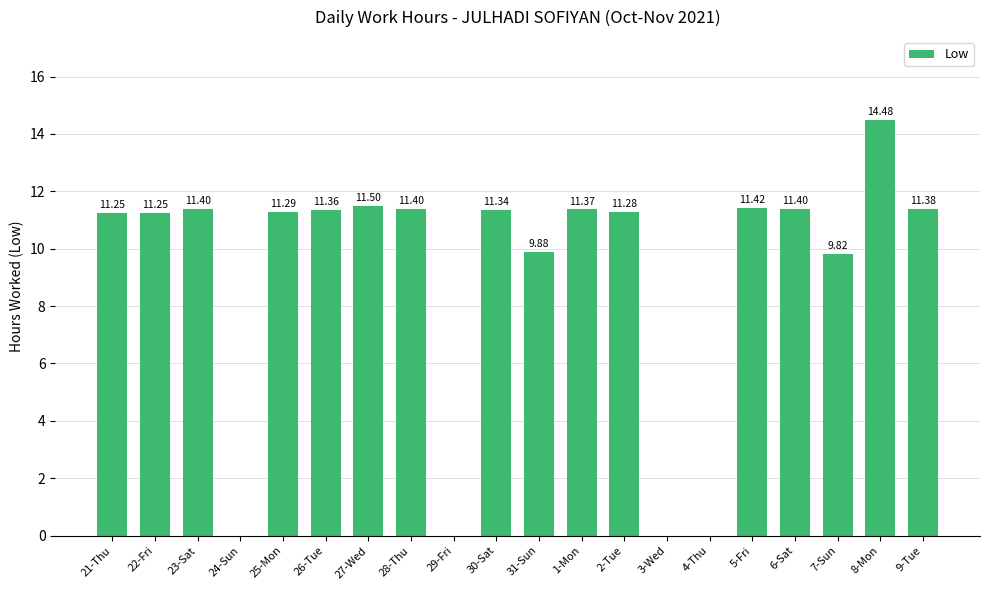

What is the sum of the values at 7-Sun and 22-Fri?

21.1